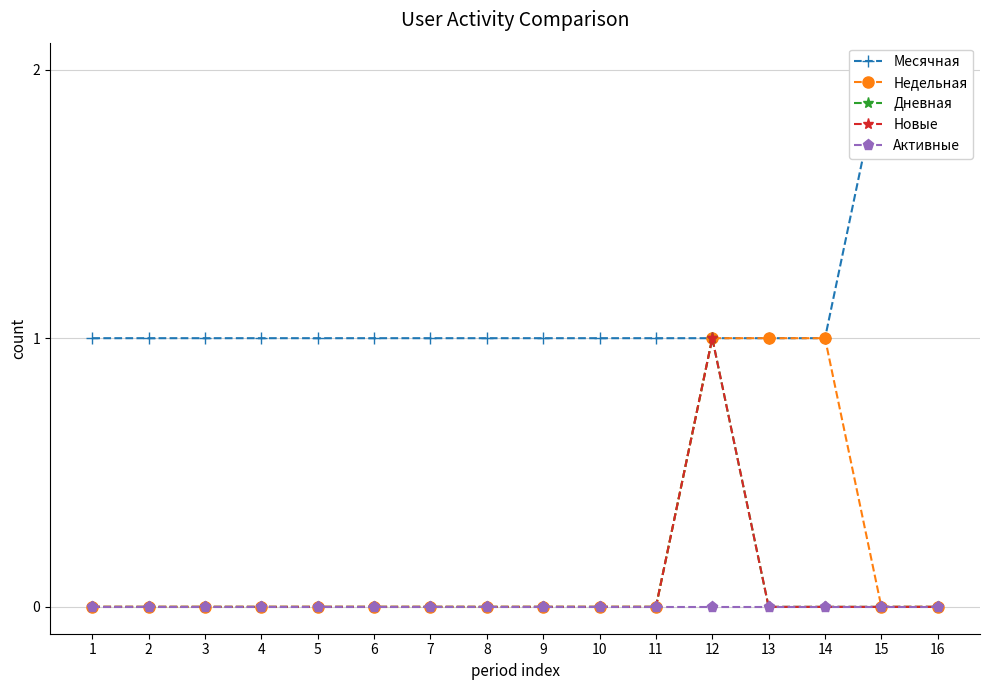

At 10, list the series in order from largest to smallest.

Месячная, Недельная, Дневная, Новые, Активные